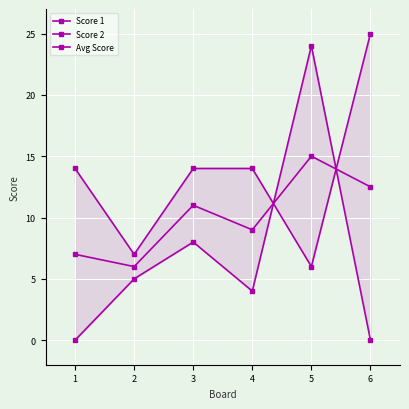

At how many categories does at least one series exceed 14?

2